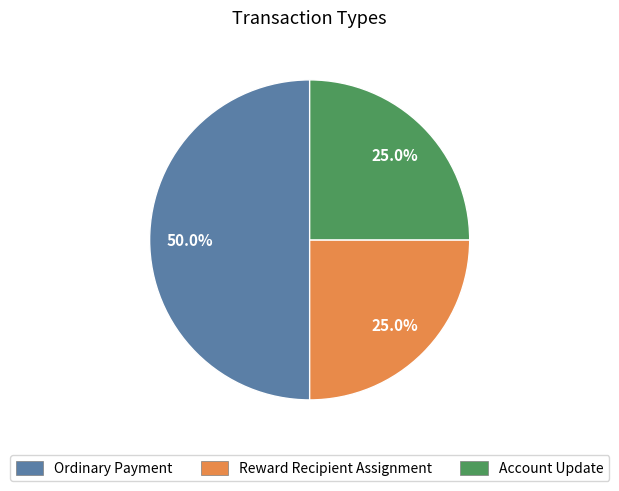

To the nearest percent, what percentage of the pie is Reward Recipient Assignment?

25%